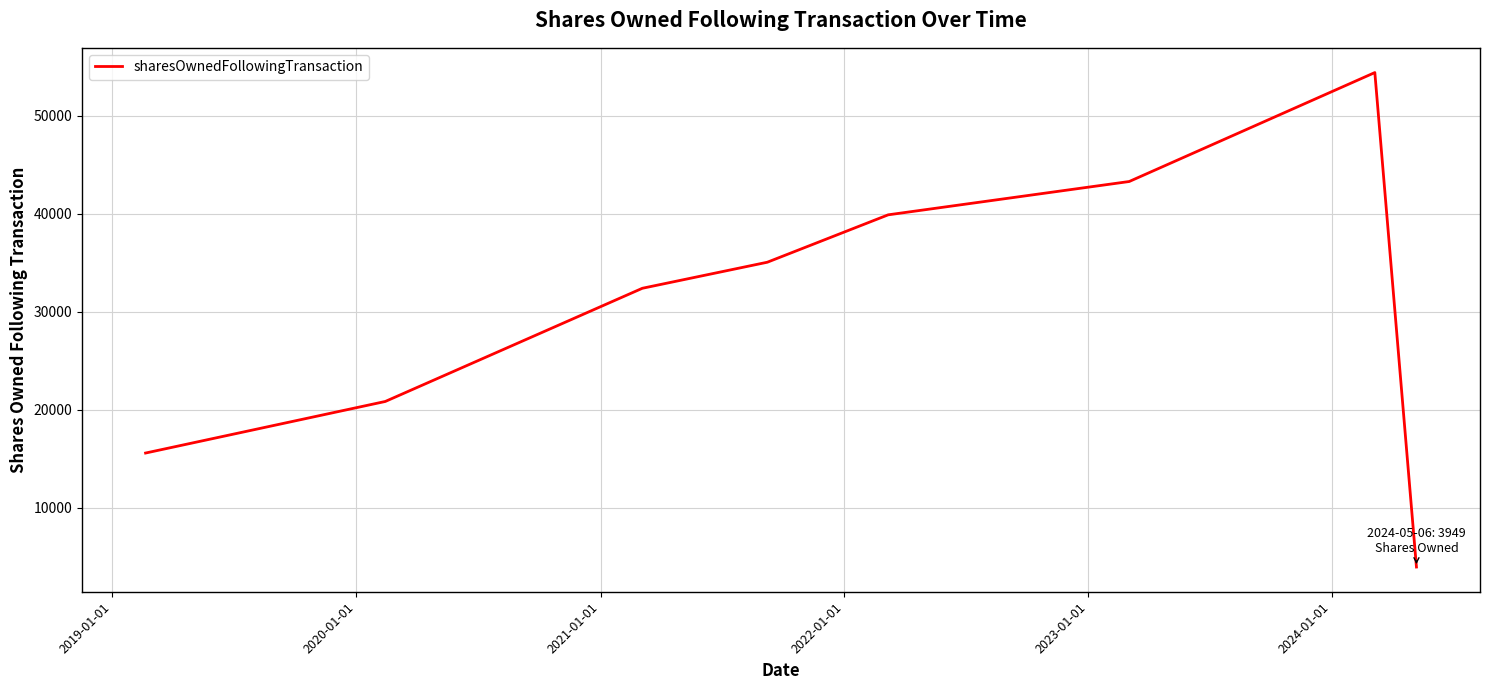

How many lines are shown in the chart?

1